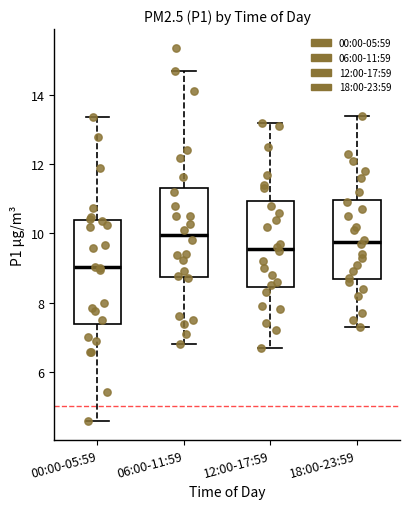

Which box is the tallest, from its lower edge to its upper edge?

00:00-05:59